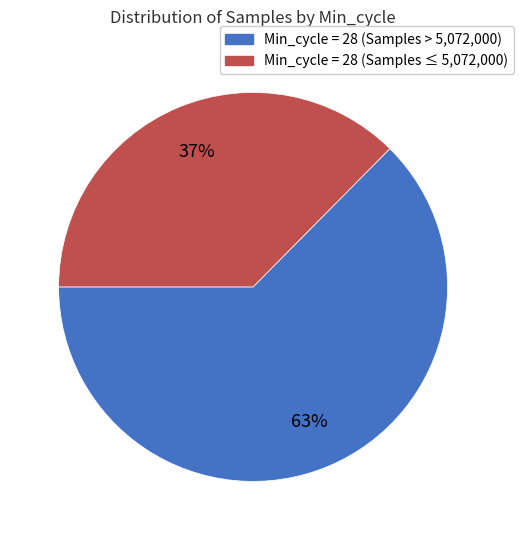

Is there a majority slice in this chart?

Yes